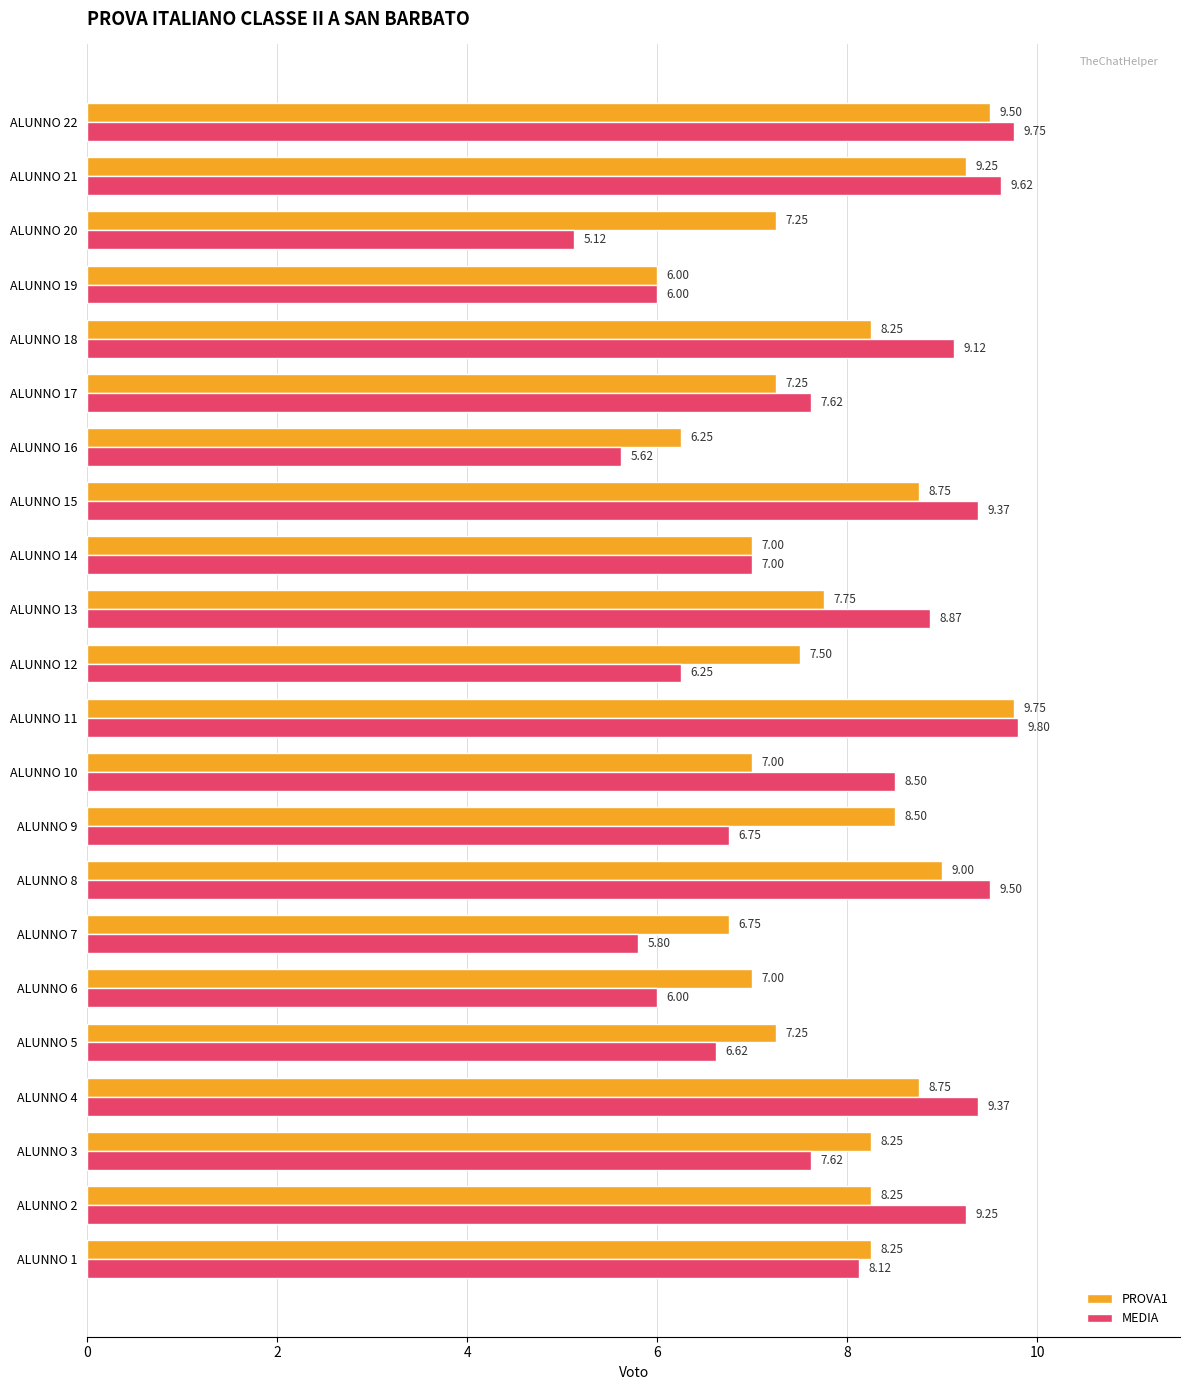

What is the spread (max minus min) of values at ALUNNO 13?

1.1